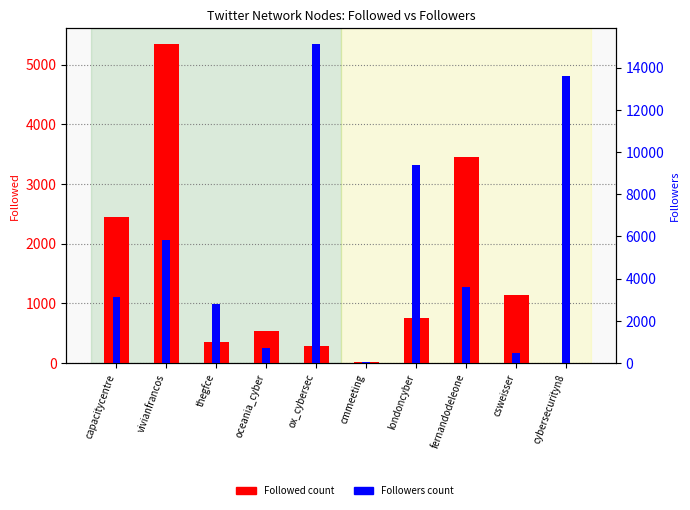

At which category is the sum across all series the highest?

ox_cybersec